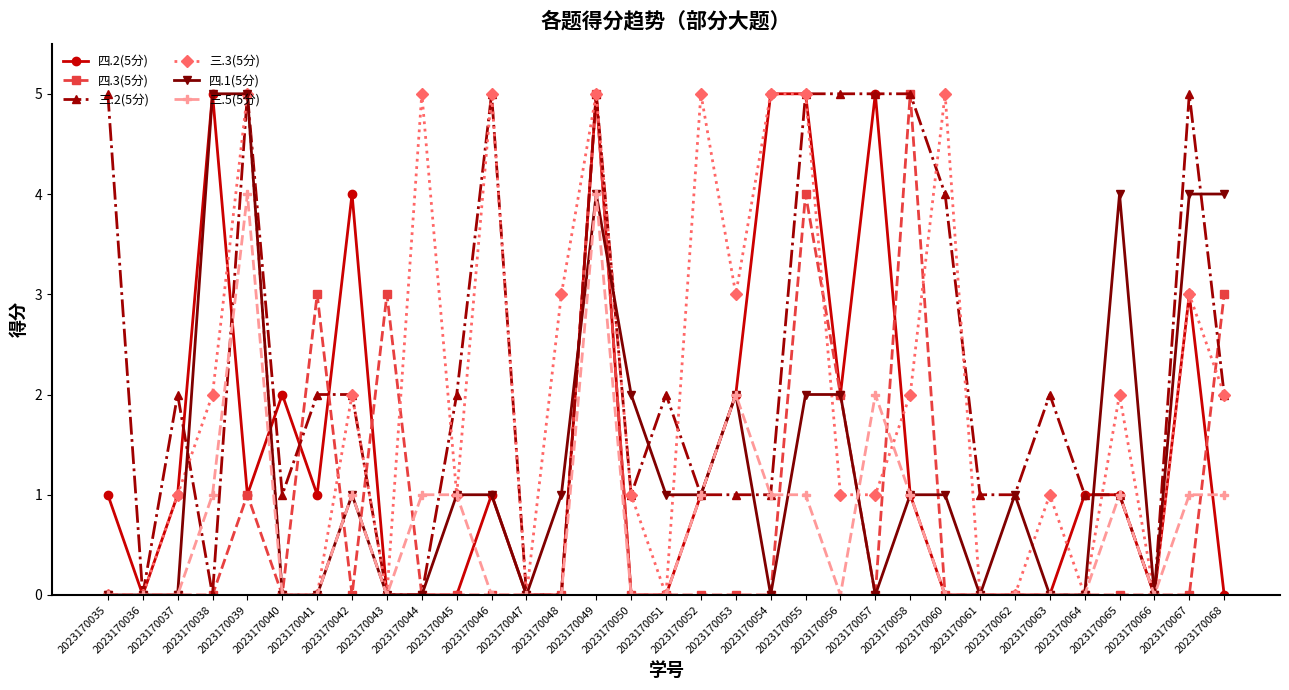

What is the greatest value displayed?

5